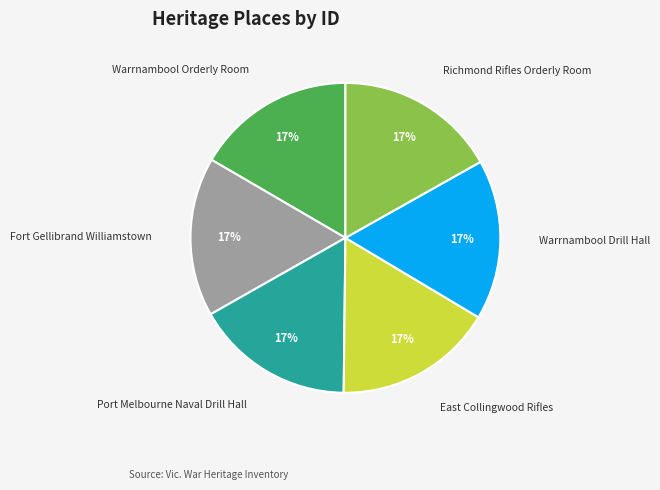

Does any single category account for the majority?

No